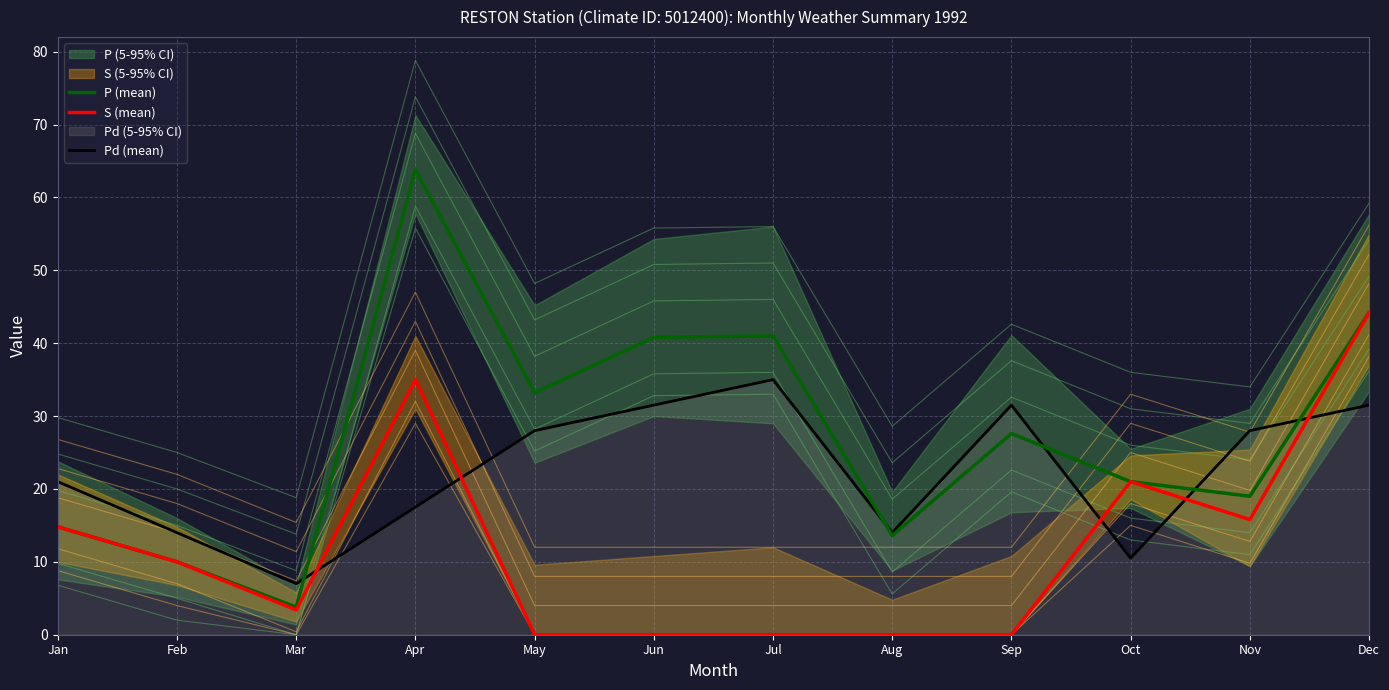

Between which two adjacent categories do S (mean) and Pd (mean) first intersect?

Mar and Apr